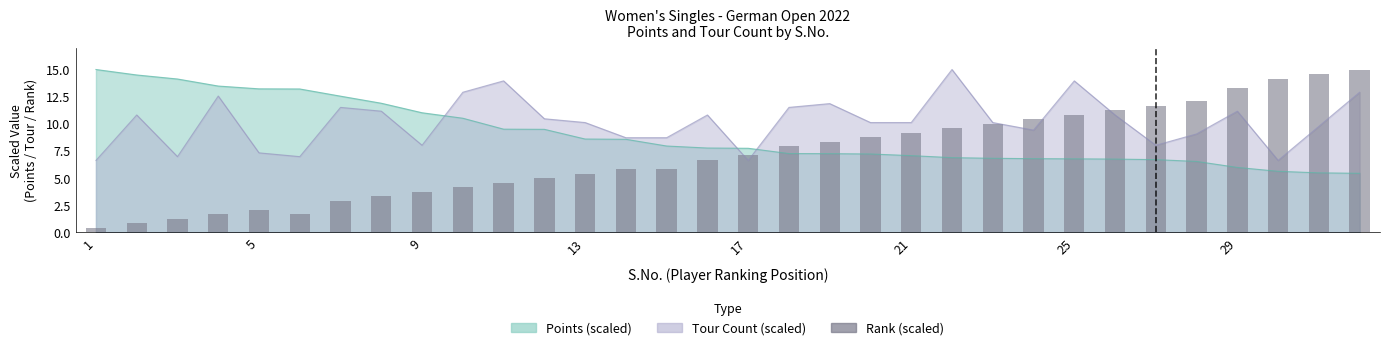

What is the minimum value shown in the chart?

0.4